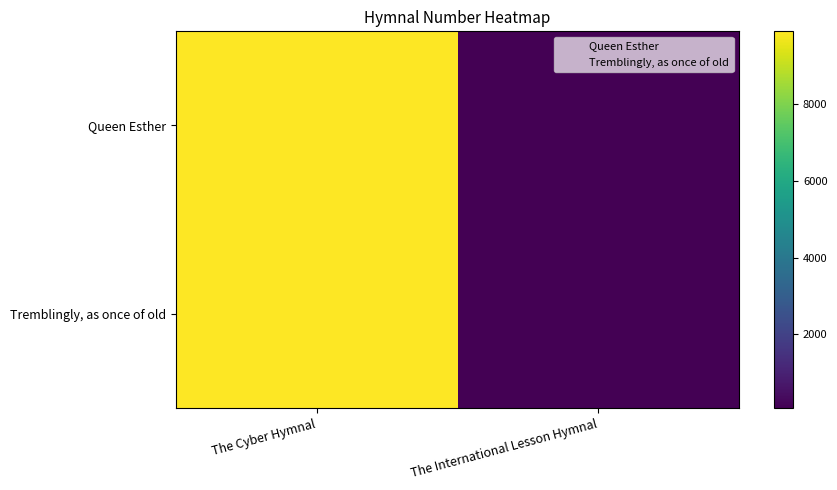

How many data points does each series have?

2